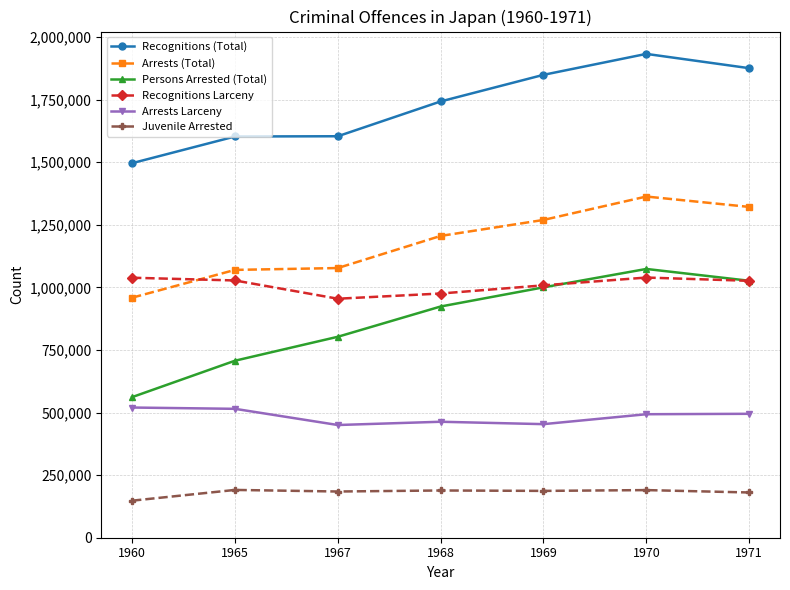

Which series has the largest range (max minus min)?

Persons Arrested (Total)